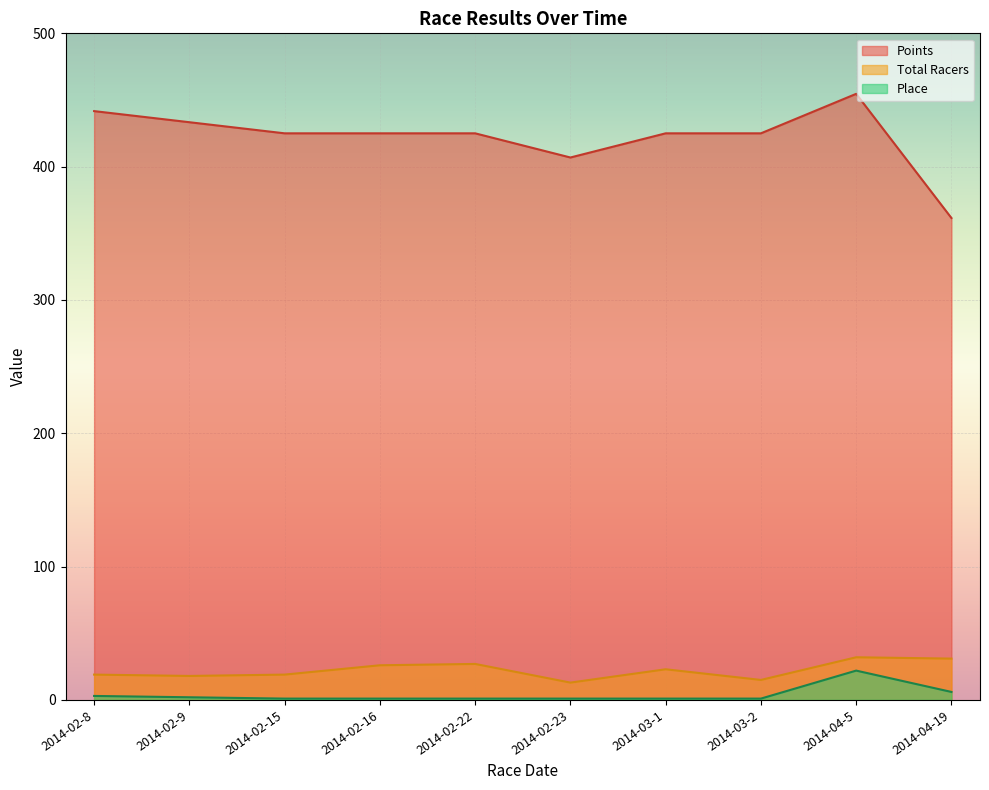

What is the label of the 4th point from the left?

2014-02-16